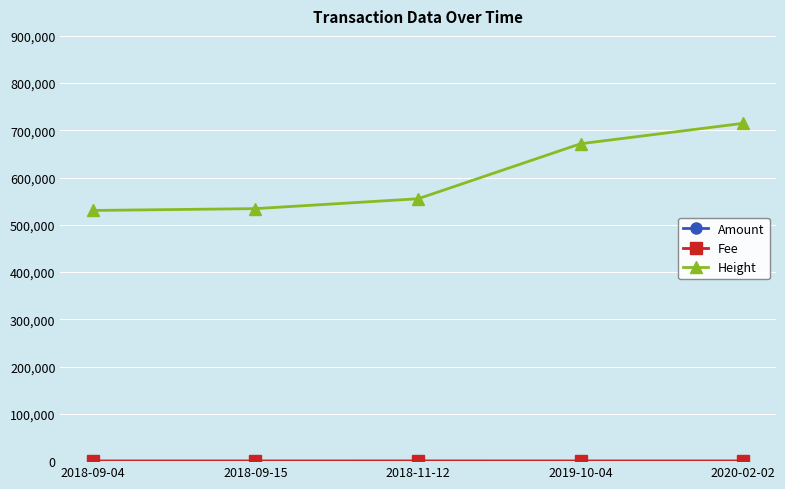

What position from the left is 2018-11-12?

3